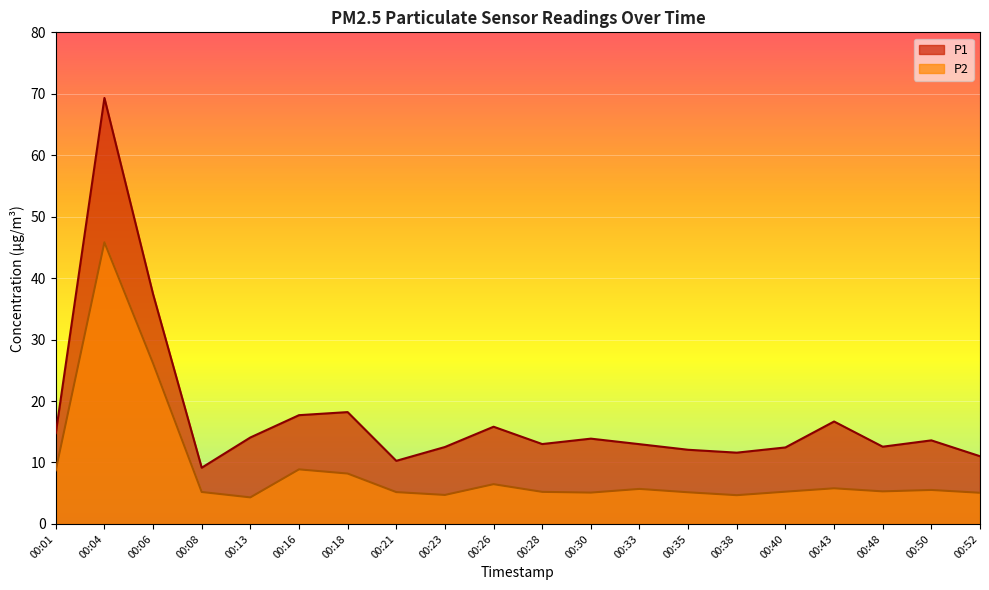

Which series has the widest spread of values?

P1